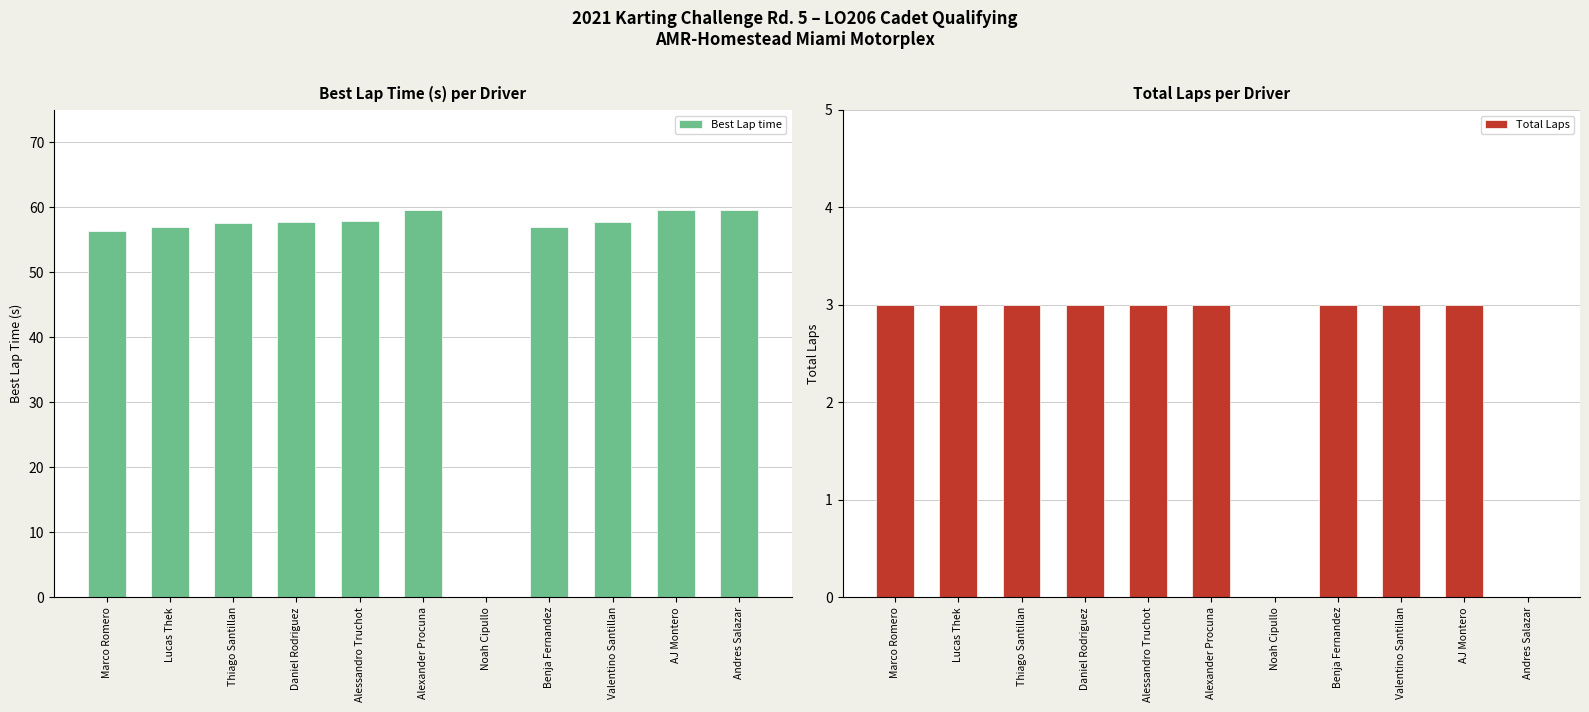

Is it true that Total Laps equals 1.5 at Andres Salazar?

False